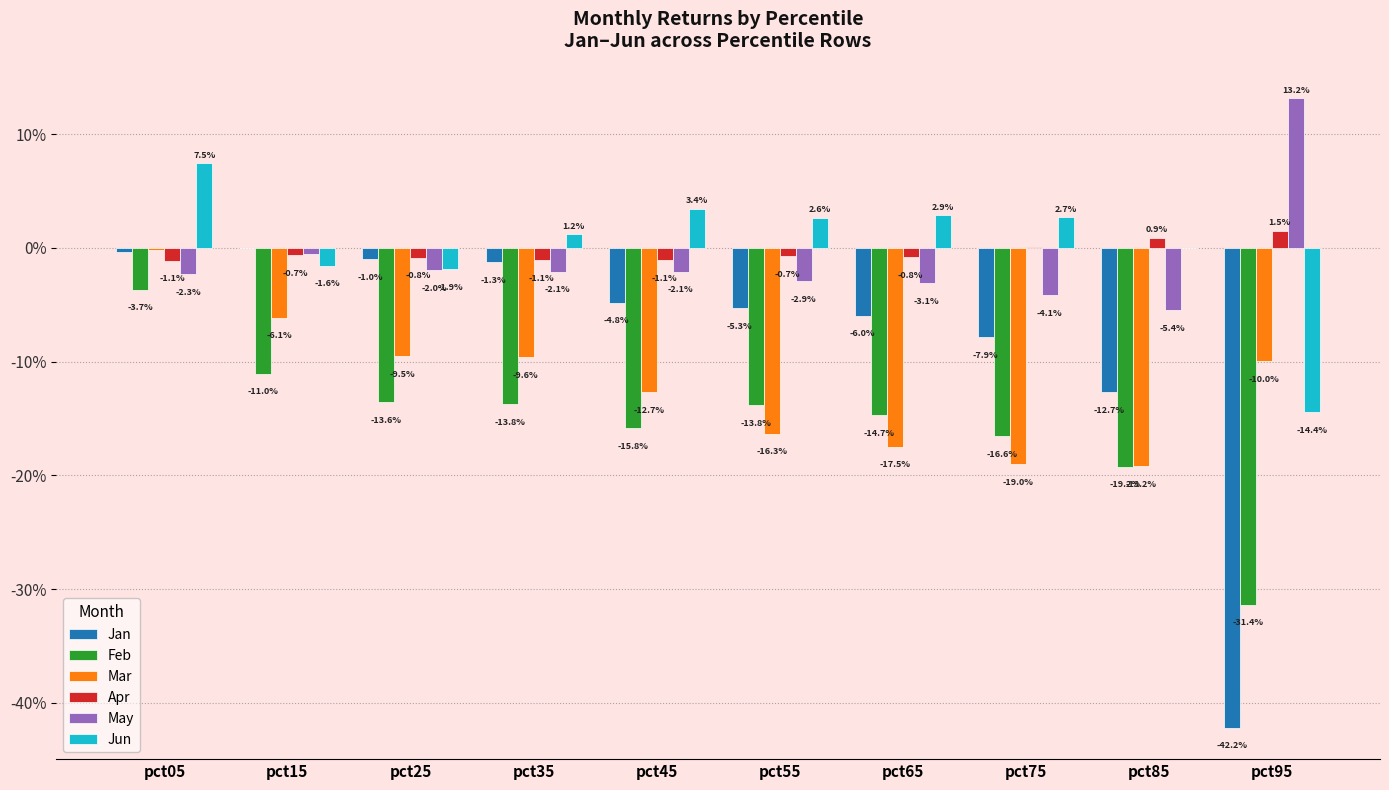

Reading left to right, list all the values displayed in this chart.

Jan: pct05=-0.0	pct15=0.0	pct25=-0.0	pct35=-0.0	pct45=-0.0	pct55=-0.1	pct65=-0.1	pct75=-0.1	pct85=-0.1	pct95=-0.4
Feb: pct05=-0.0	pct15=-0.1	pct25=-0.1	pct35=-0.1	pct45=-0.2	pct55=-0.1	pct65=-0.1	pct75=-0.2	pct85=-0.2	pct95=-0.3
Mar: pct05=-0.0	pct15=-0.1	pct25=-0.1	pct35=-0.1	pct45=-0.1	pct55=-0.2	pct65=-0.2	pct75=-0.2	pct85=-0.2	pct95=-0.1
Apr: pct05=-0.0	pct15=-0.0	pct25=-0.0	pct35=-0.0	pct45=-0.0	pct55=-0.0	pct65=-0.0	pct75=0.0	pct85=0.0	pct95=0.0
May: pct05=-0.0	pct15=-0.0	pct25=-0.0	pct35=-0.0	pct45=-0.0	pct55=-0.0	pct65=-0.0	pct75=-0.0	pct85=-0.1	pct95=0.1
Jun: pct05=0.1	pct15=-0.0	pct25=-0.0	pct35=0.0	pct45=0.0	pct55=0.0	pct65=0.0	pct75=0.0	pct85=-0.0	pct95=-0.1